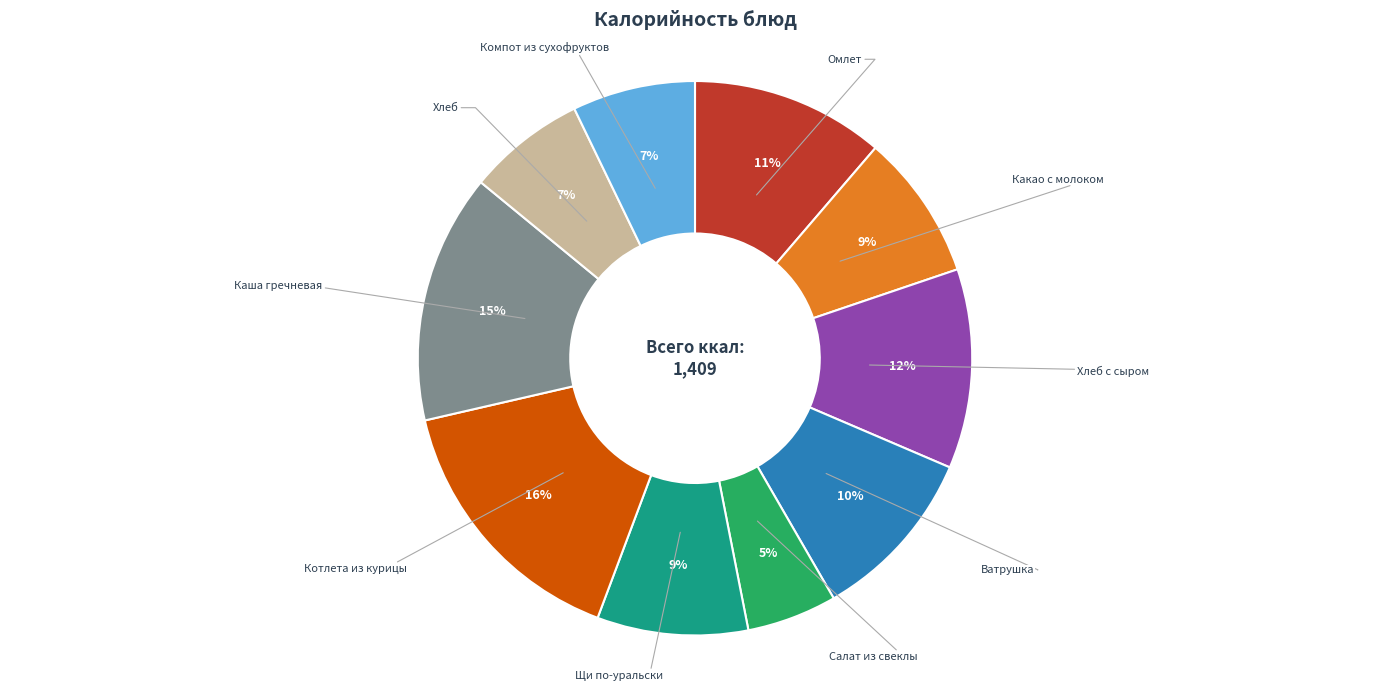

Is there a majority slice in this chart?

No